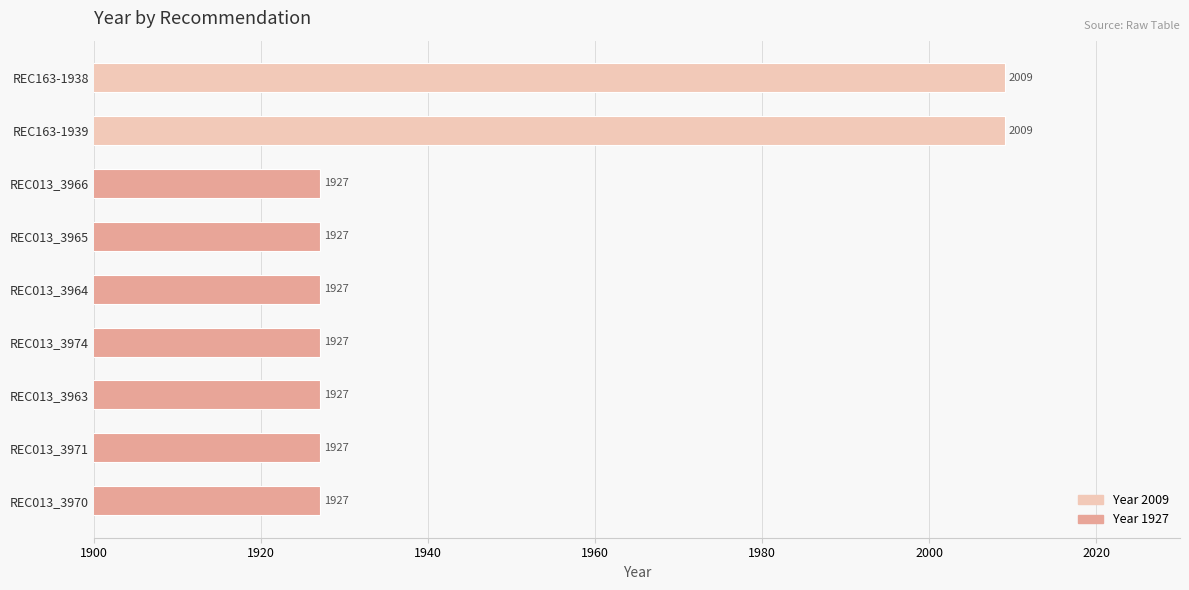

What is the sum of the values at REC013_3964 and REC163-1939?

3936